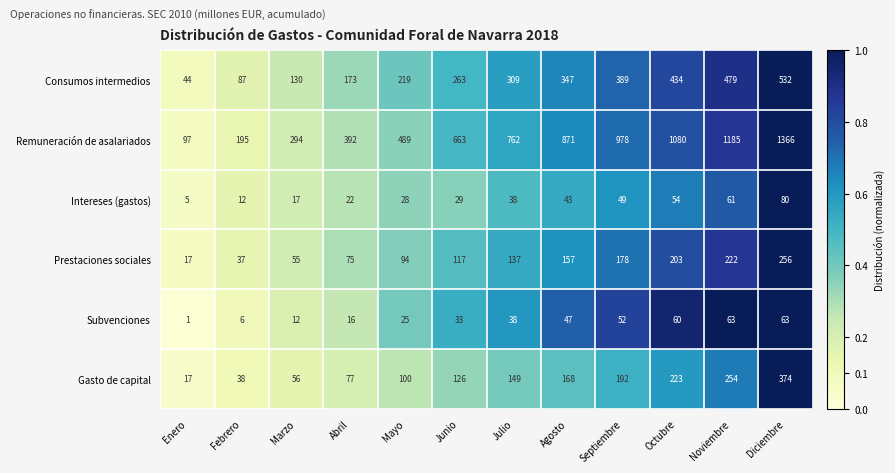

At which category does the chart reach its peak across all series?

Diciembre